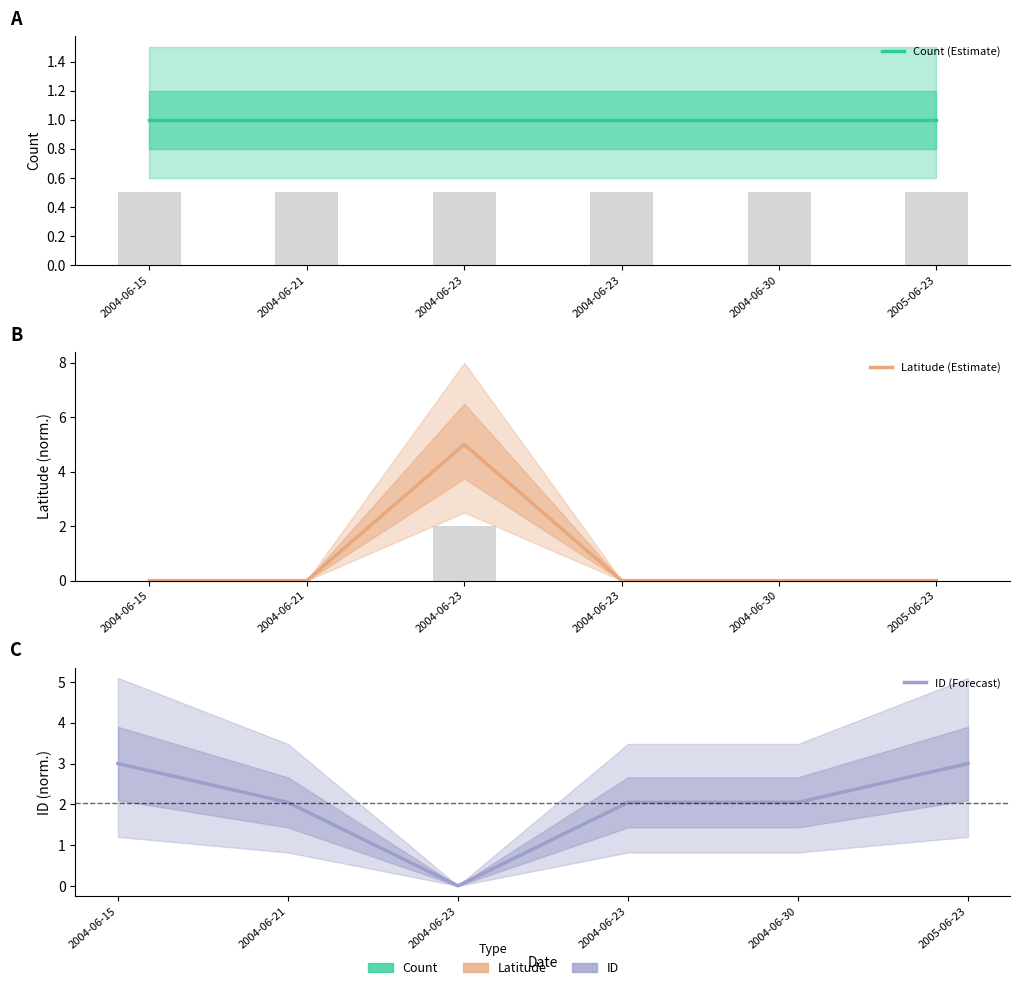

Which has a higher value, 2004-06-15 or 2004-06-23?

2004-06-15